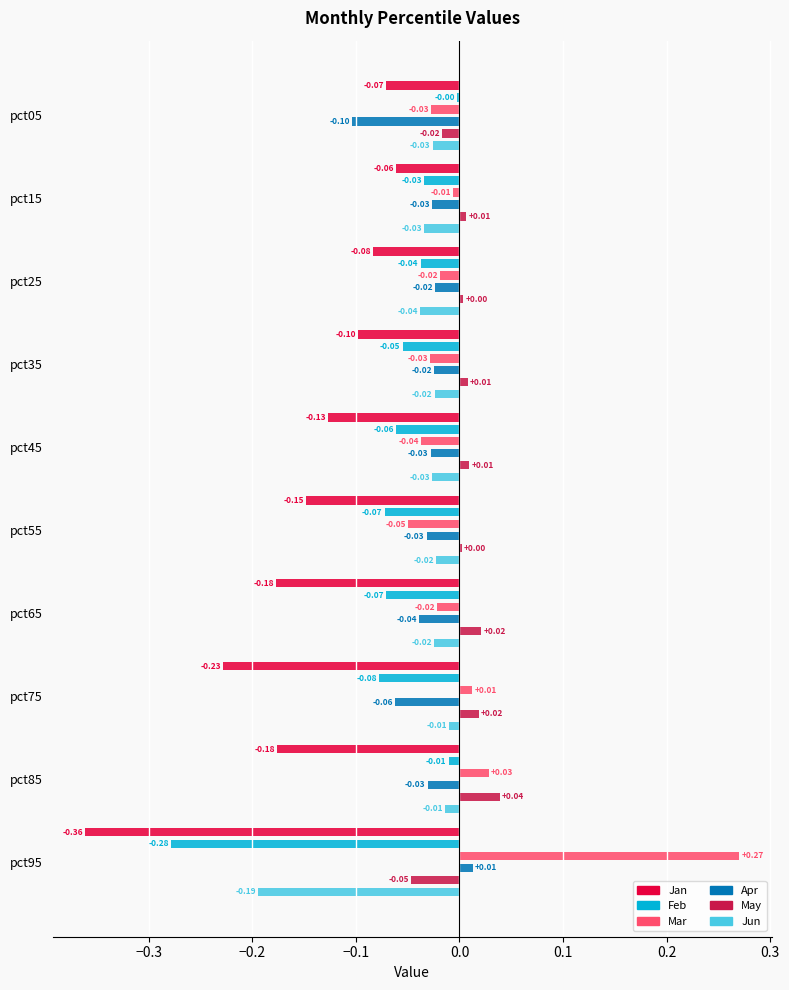

What is the difference between the Jan values at pct35 and pct95?

0.3